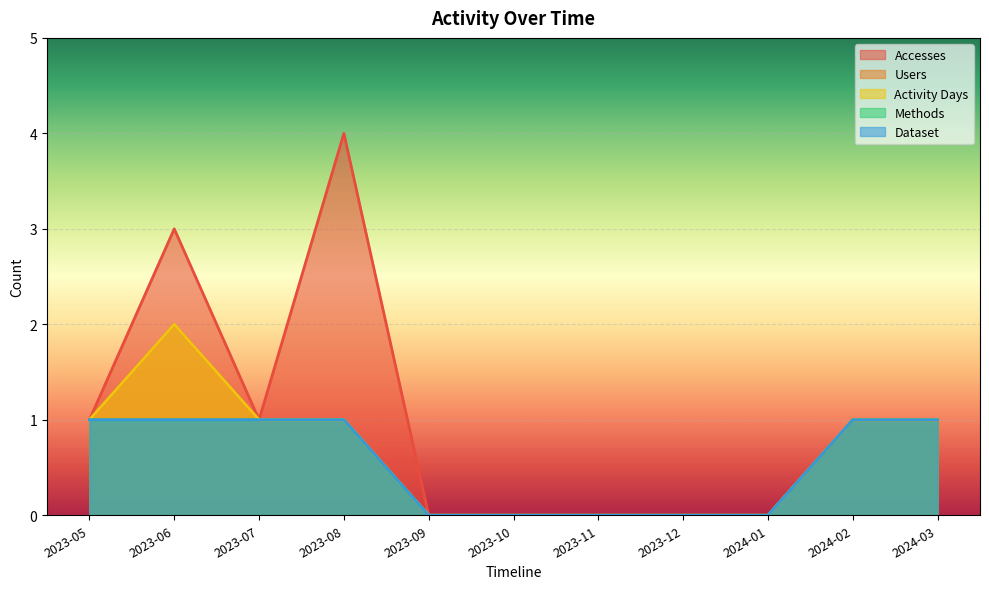

What is the difference between the second highest and second lowest values in the Accesses series?

3